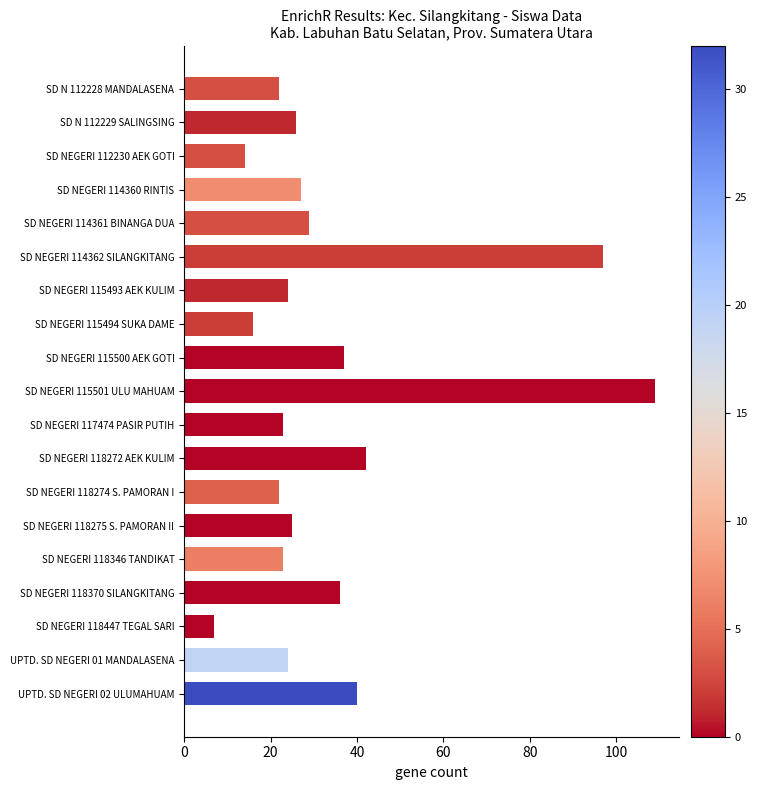

True or false: the data shows 40 at SD NEGERI 114360 RINTIS.

False